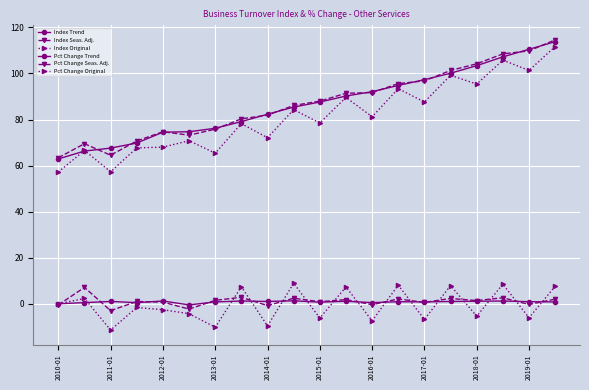

Rank the series by their maximum value, from highest to lowest.

Index Seas. Adj., Index Trend, Index Original, Pct Change Original, Pct Change Seas. Adj., Pct Change Trend